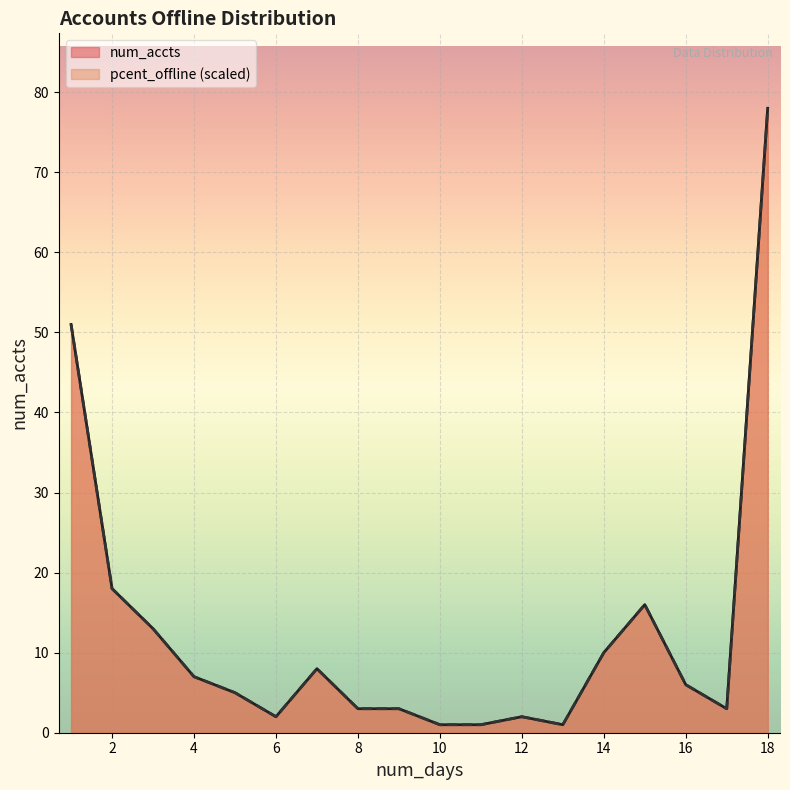

How many interior local valleys does the num_accts series have?

3